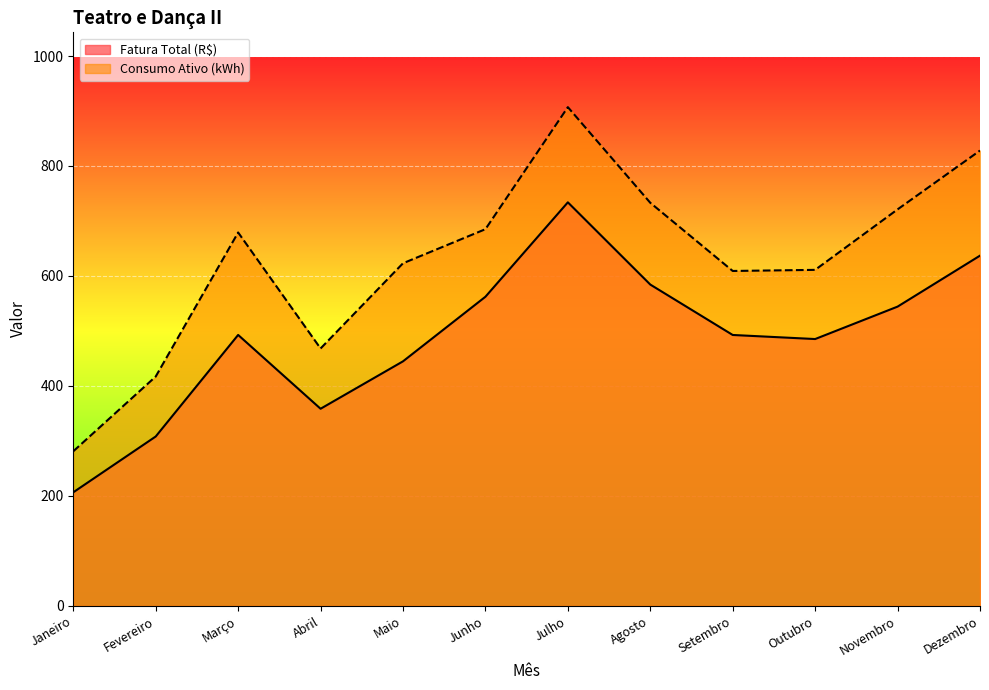

True or false: Fatura Total (R$) and Consumo Ativo (kWh) intersect in this chart.

False